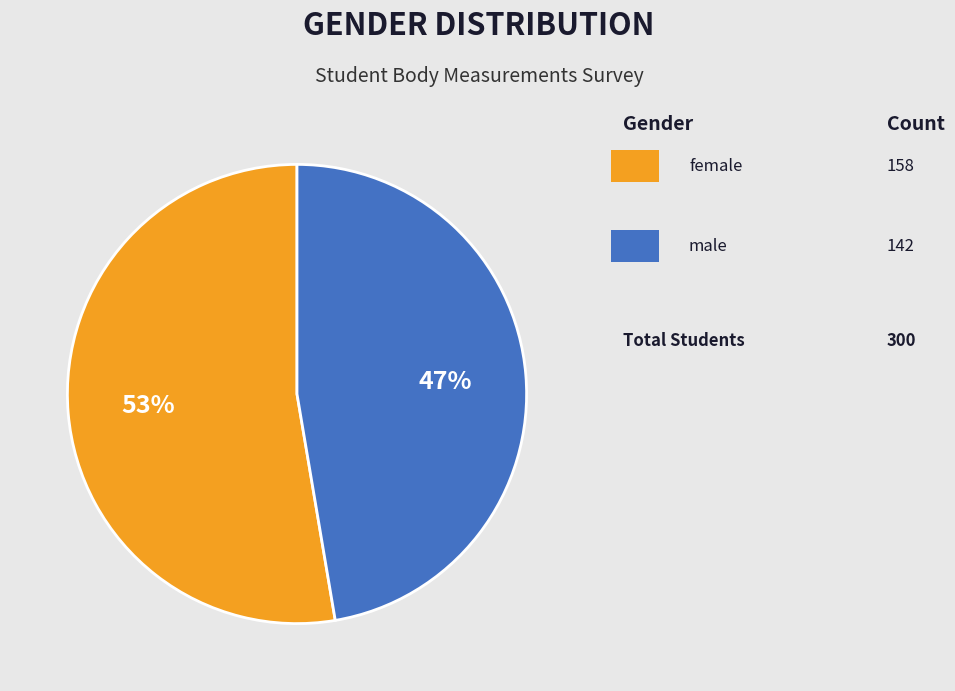

Is there a majority slice in this chart?

Yes